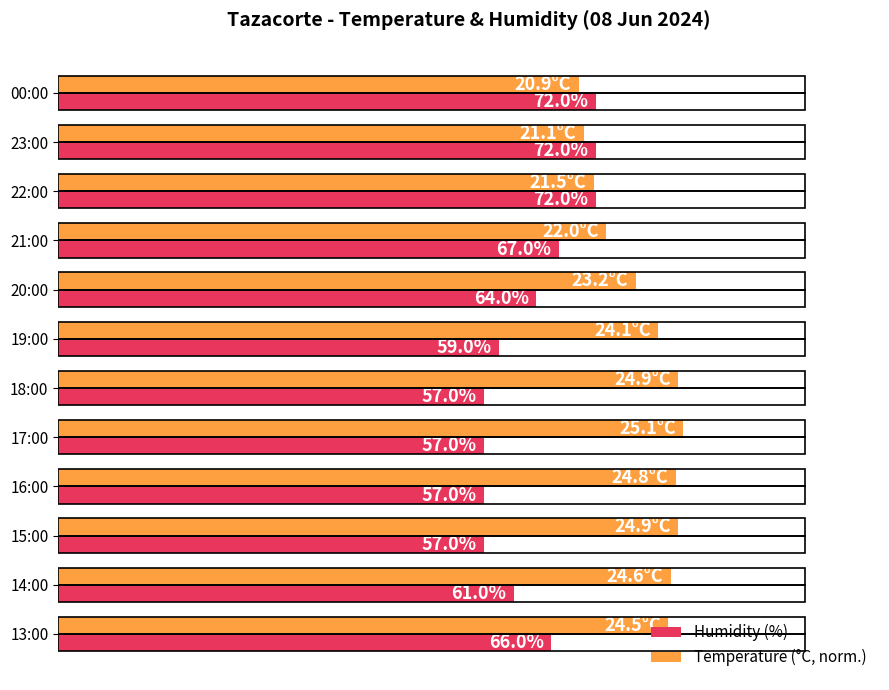

Which category has the lowest value in the Temperature (°C, norm.) series?

00:00